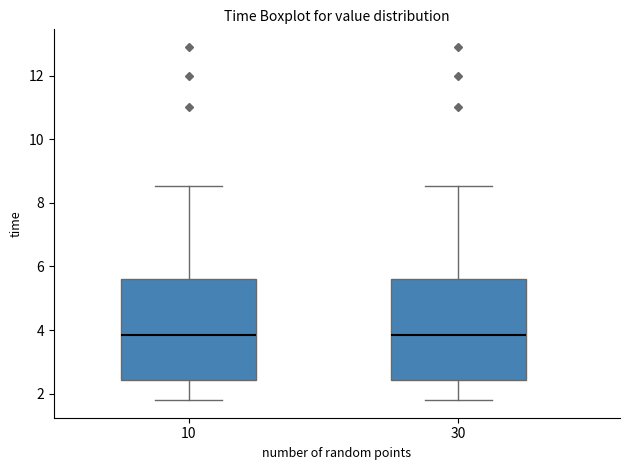

Reading left to right, read every box against the y-axis: the position of its median line, the range the box covers, and the ends of its whiskers. The values are not printed on the chart, so give them approximately, as read against the axis.

10: median 3.8, box 2.4 to 5.6, whiskers 1.8 to 8.6
30: median 3.8, box 2.4 to 5.6, whiskers 1.8 to 8.6